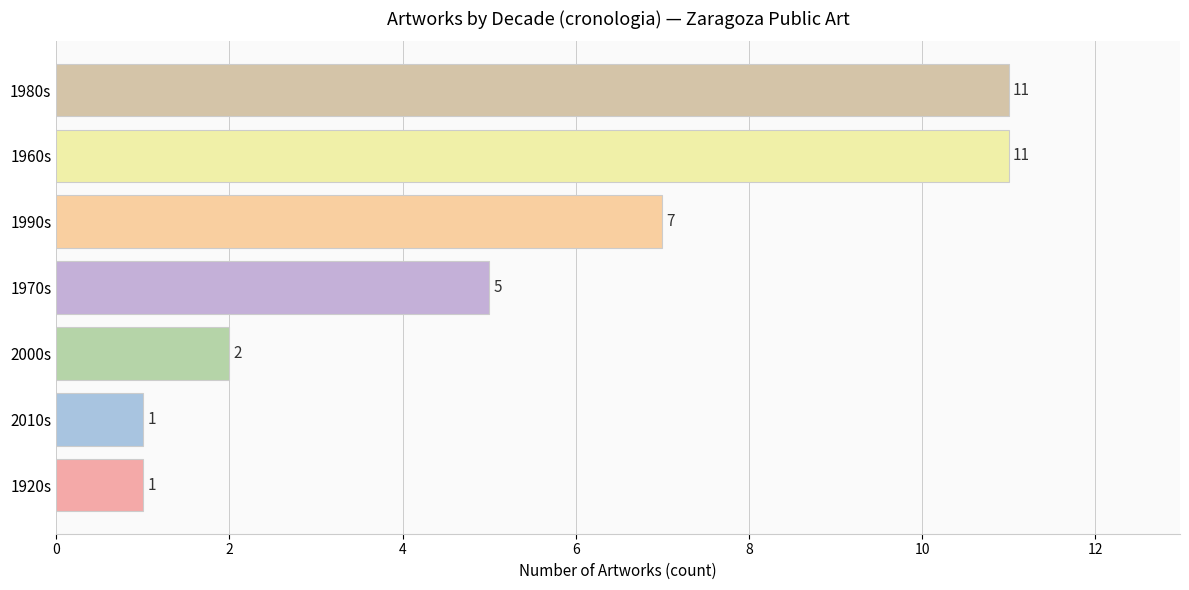

The value at 1970s is 8. True or false?

False